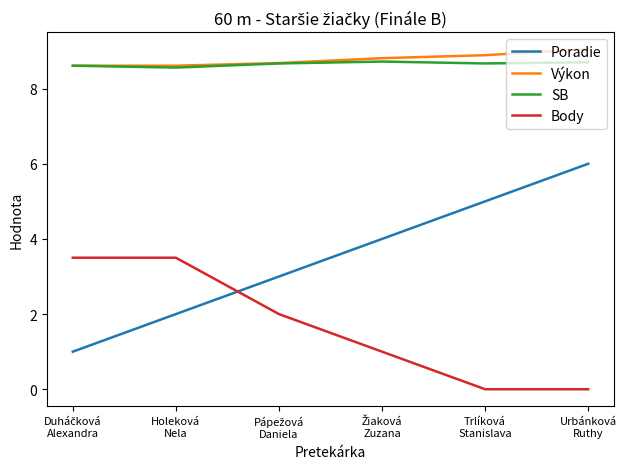

What is the difference between the maximum and minimum values in the Body series?

3.5